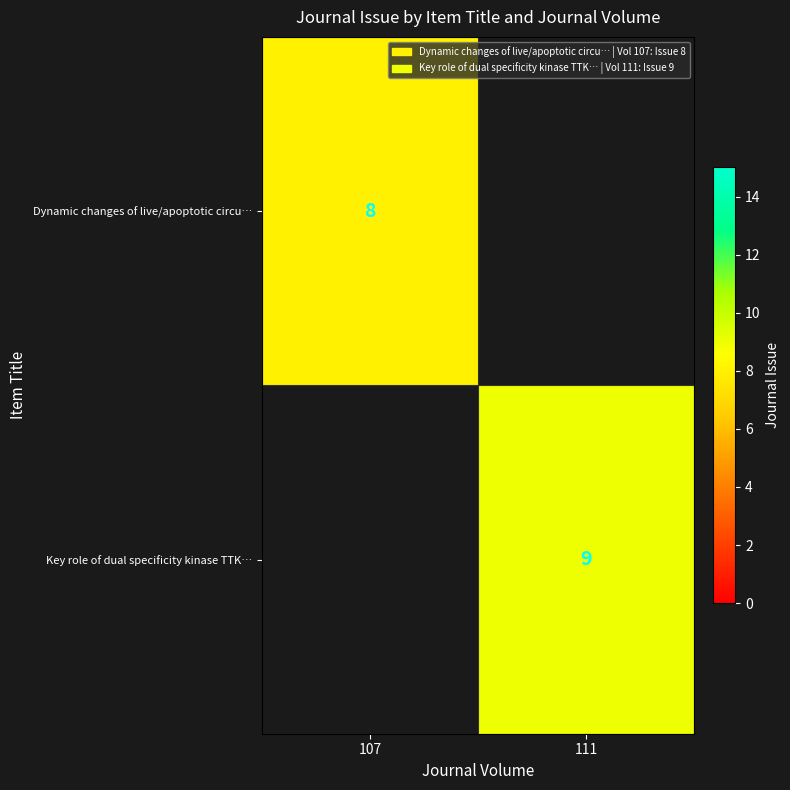

How many data points does each series have?

2